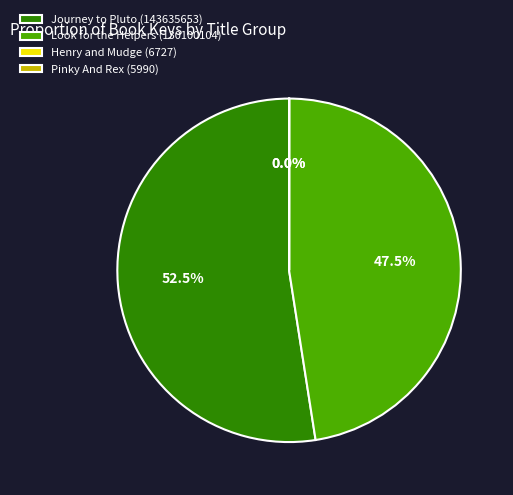

What portion of the pie excludes Look for the Helpers (130100104)?

52.5%